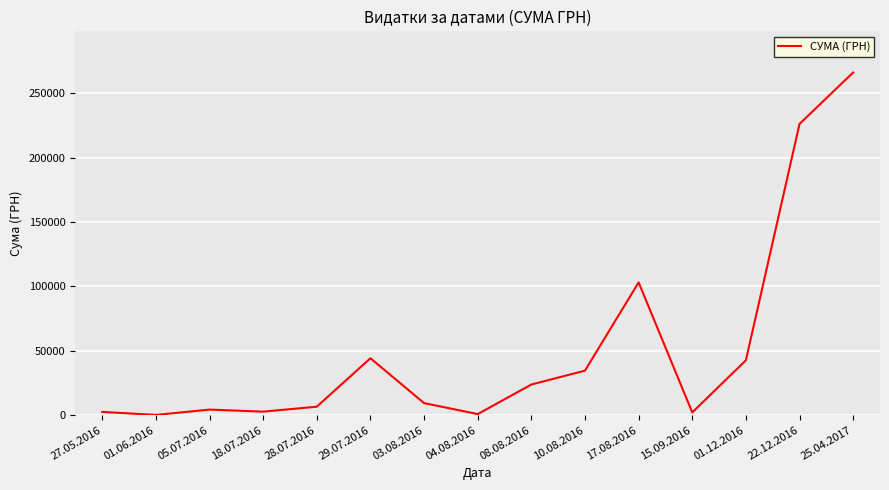

What is the average value?

51258.5